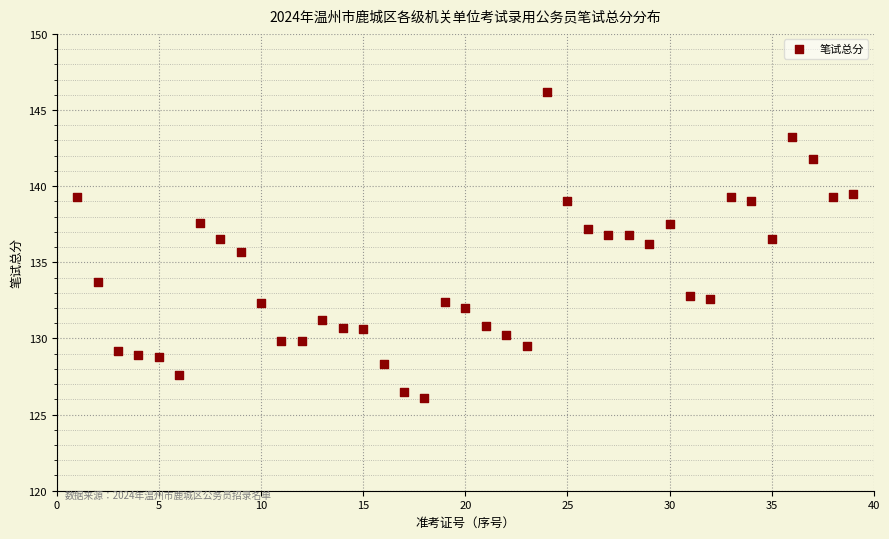

What is the range of Y values (max minus min)?

20.1